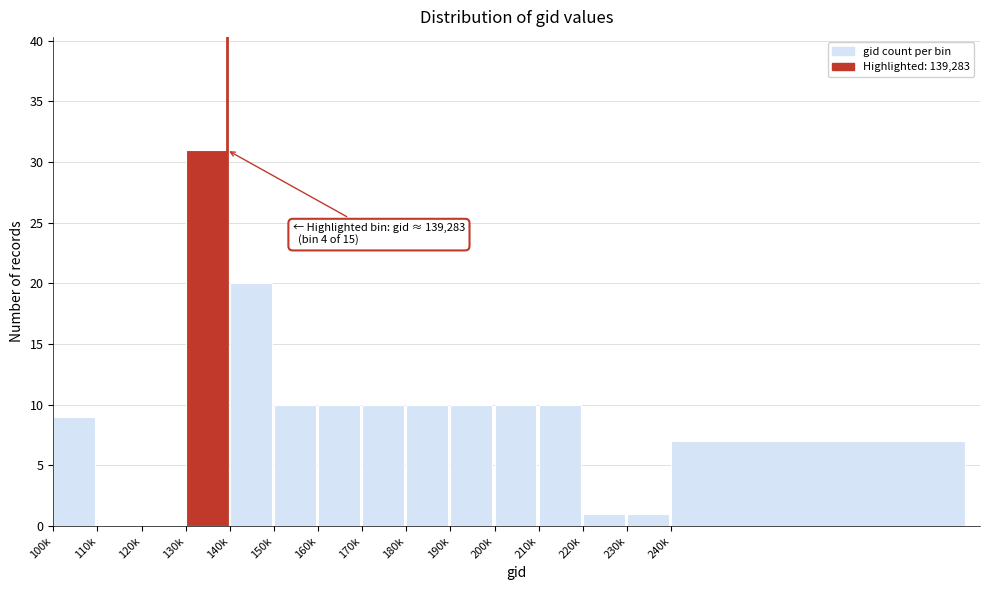

Reading left to right, transcribe all the data shown in this chart.

100k=9	110k=0	120k=0	130k=31	140k=20	150k=10	160k=10	170k=10	180k=10	190k=10	200k=10	210k=10	220k=1	230k=1	240k=7